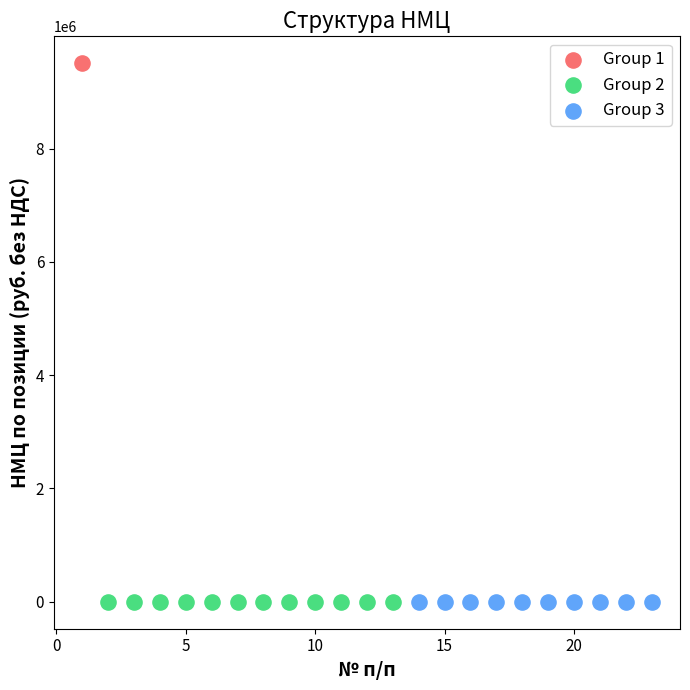

What are all the series names shown in the legend?

Group 1, Group 2, Group 3